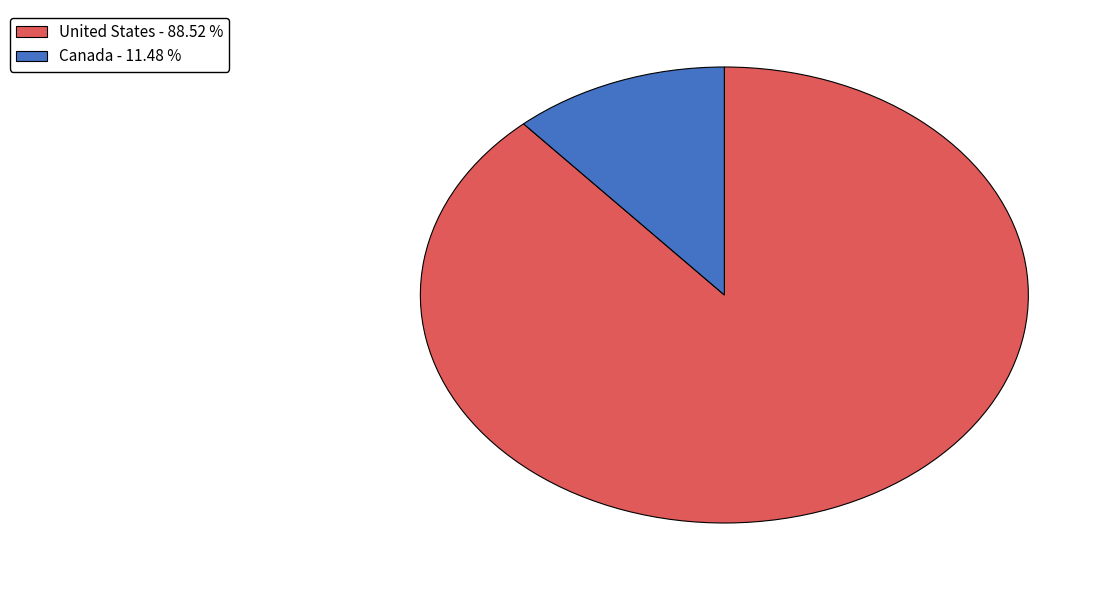

What is the ratio of the value at United States to the value at Canada?

7.7